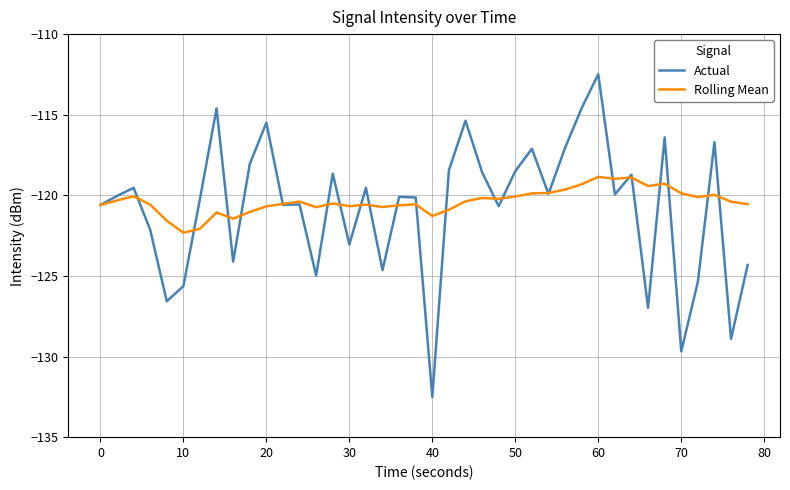

Which series has the largest range (max minus min)?

Actual